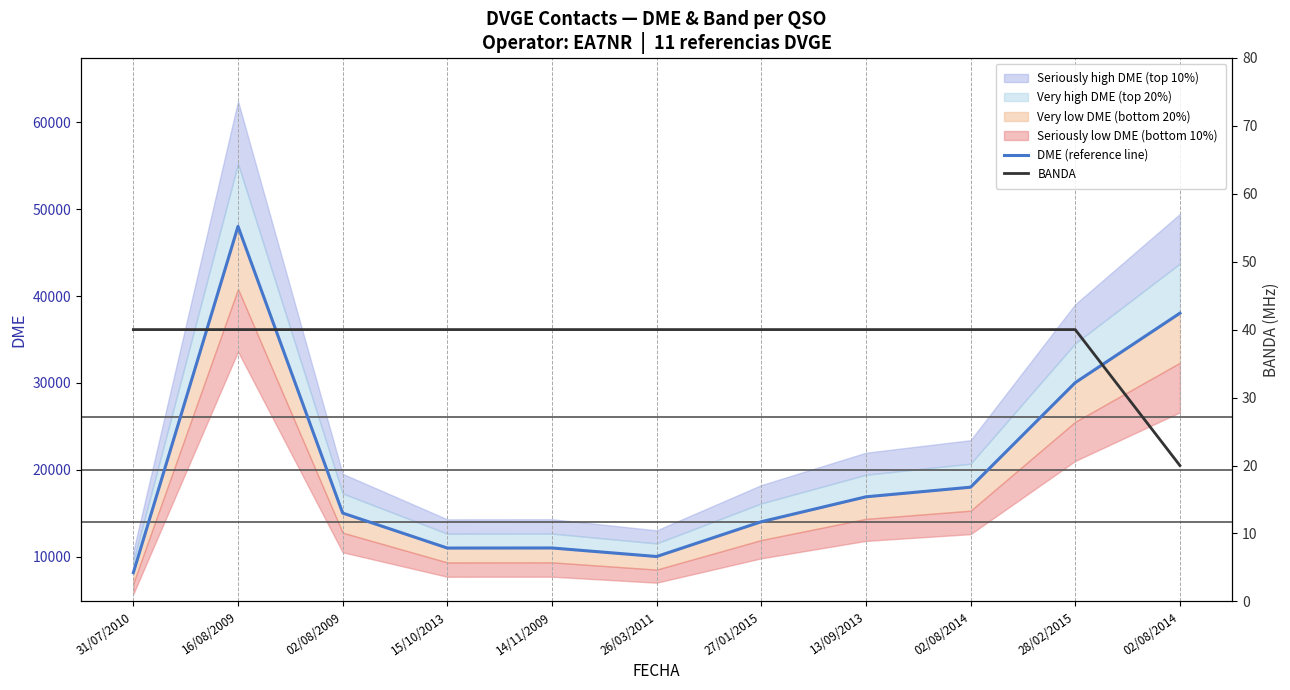

Reading left to right, list all the values displayed in this chart.

DME (reference line): 31/07/2010=8184	16/08/2009=48011	02/08/2009=15034	15/10/2013=11010	14/11/2009=11020	26/03/2011=10037	27/01/2015=14037	13/09/2013=16904	02/08/2014=18012	28/02/2015=30039	02/08/2014=38027
BANDA: 31/07/2010=40	16/08/2009=40	02/08/2009=40	15/10/2013=40	14/11/2009=40	26/03/2011=40	27/01/2015=40	13/09/2013=40	02/08/2014=40	28/02/2015=40	02/08/2014=20